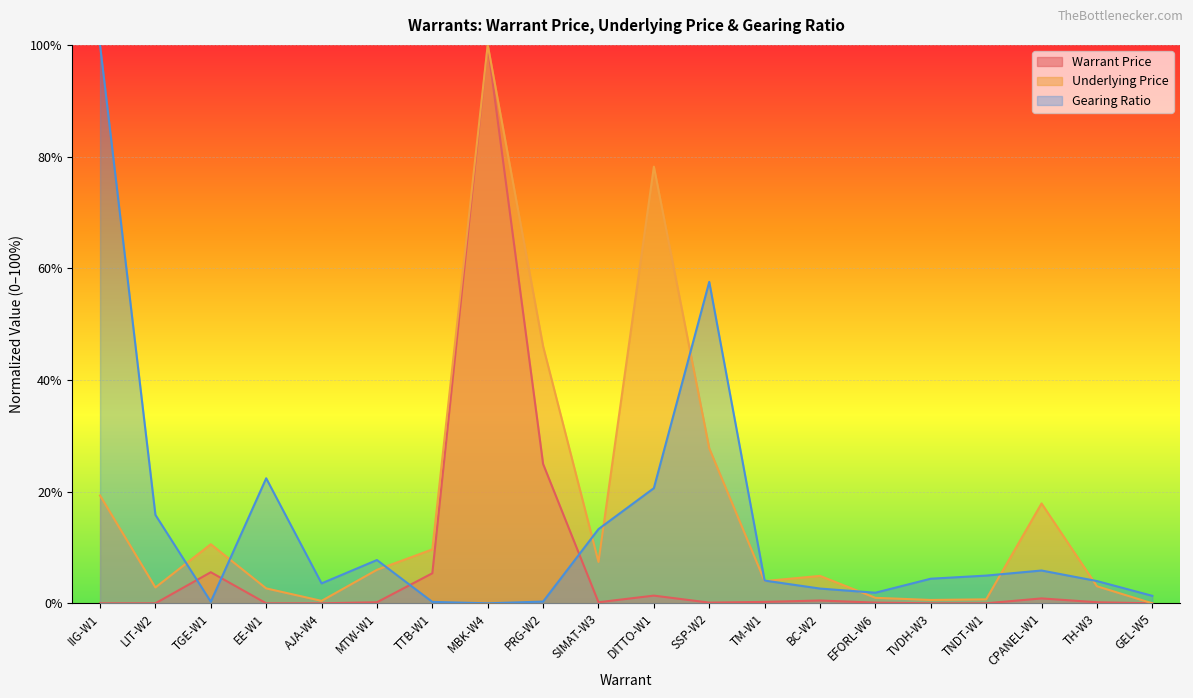

At which category is the sum across all series the highest?

MBK-W4